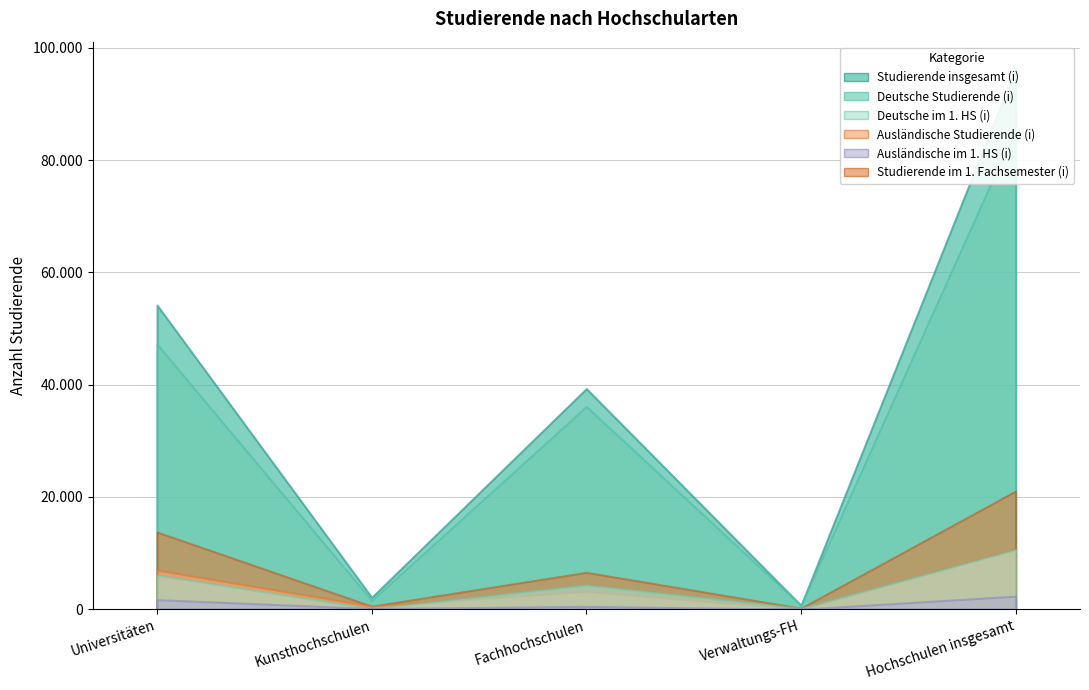

Where is Deutsche im 1. HS (i) nearest to the value 5367?

Universitäten